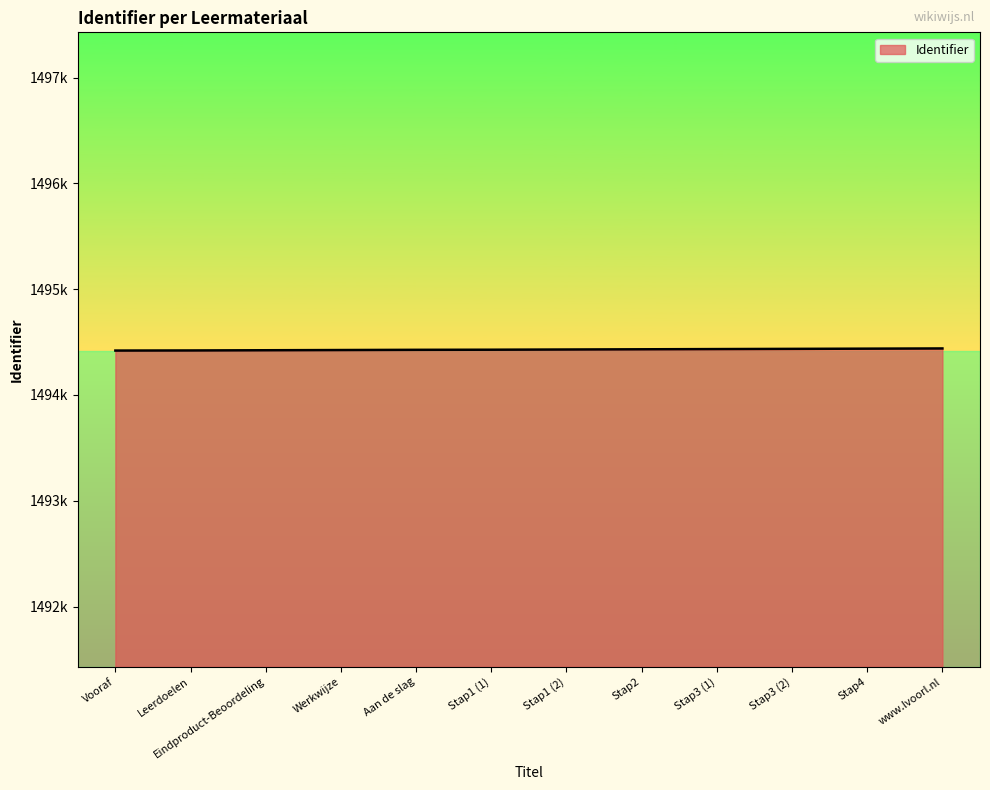

What is the smallest value displayed?

1494420